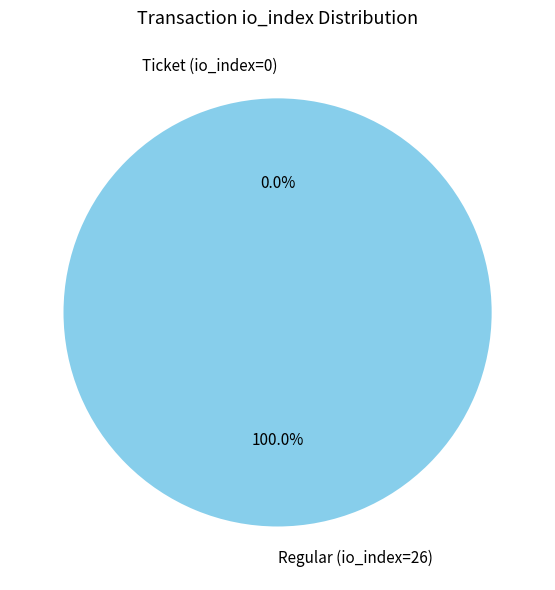

To the nearest percent, what portion does Regular (io_index=26) represent?

100%